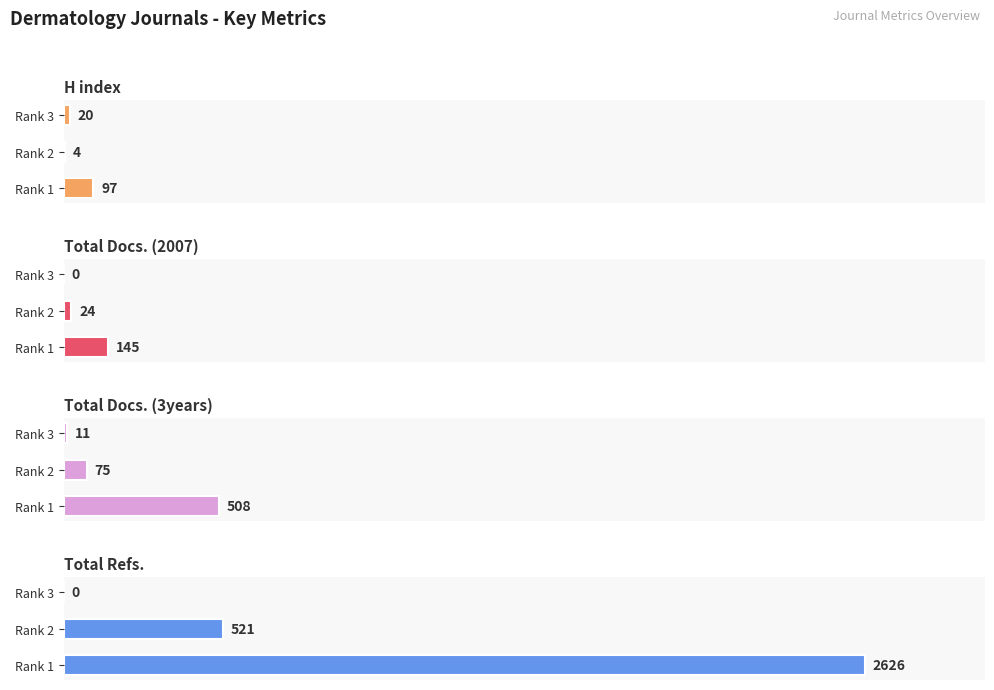

Is the value of H index at Rank 1 greater than the value of Total Docs. (3years) at Rank 3?

Yes